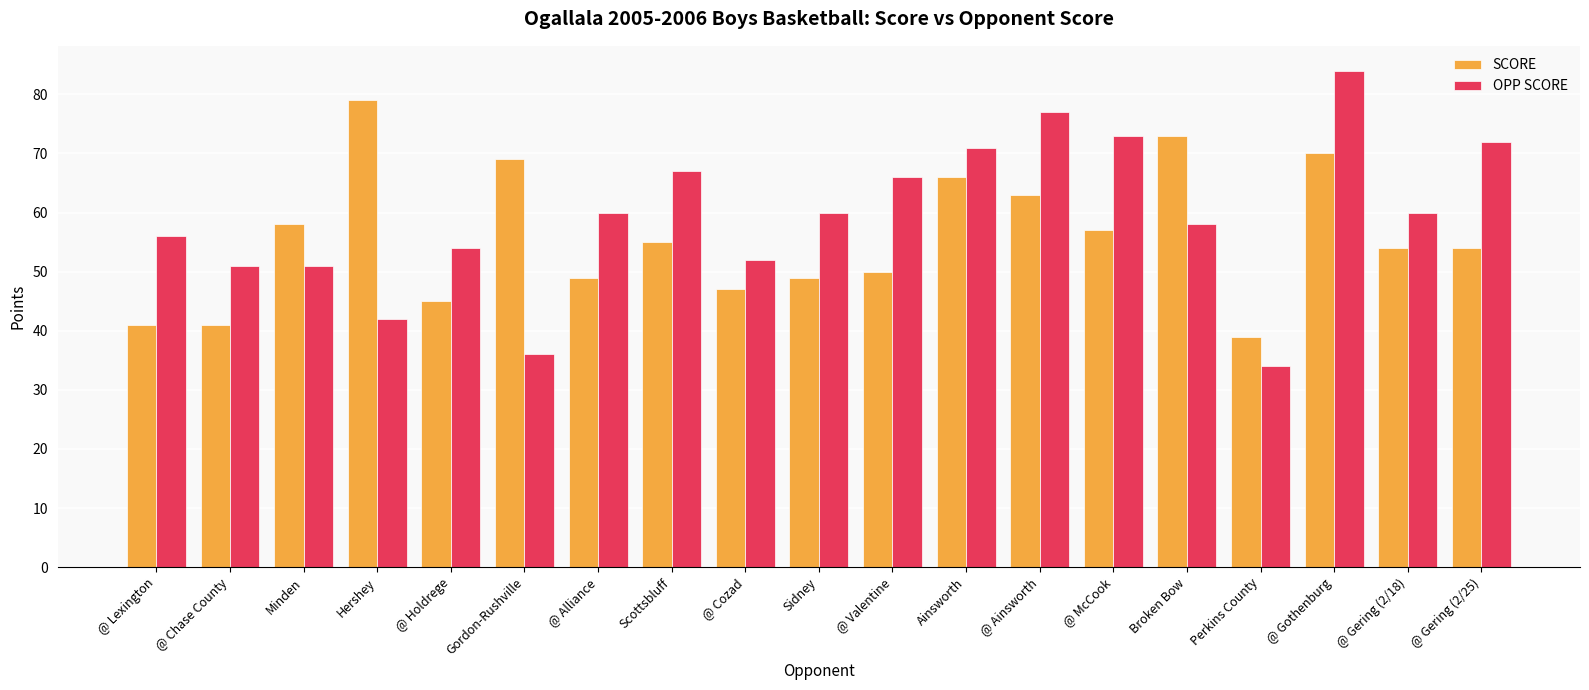

List the series in order of their overall mean, highest first.

OPP SCORE, SCORE